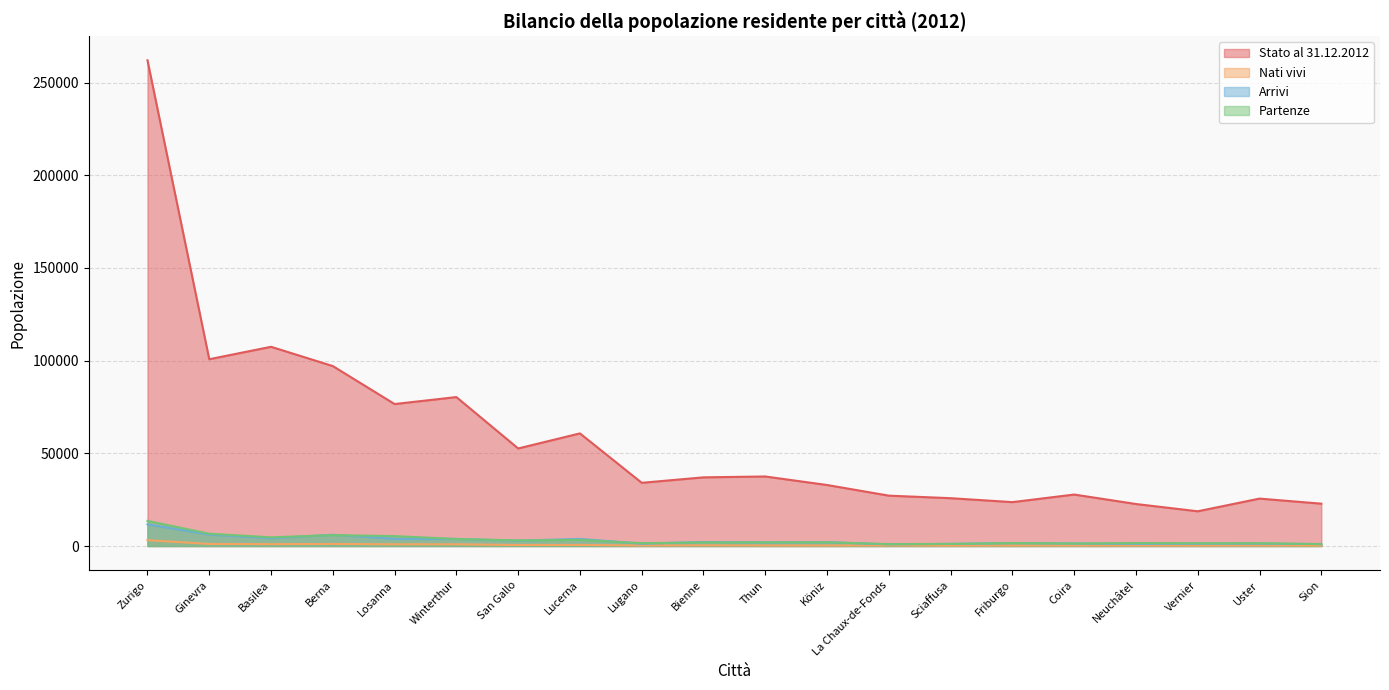

How many lines are shown in the chart?

4